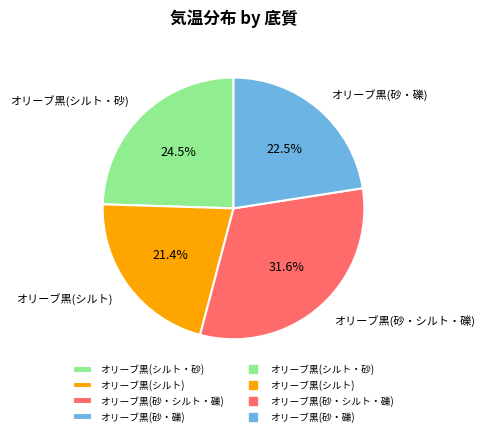

Rank the categories by value from highest to lowest.

オリーブ黒(砂・シルト・礫), オリーブ黒(シルト・砂), オリーブ黒(砂・礫), オリーブ黒(シルト)